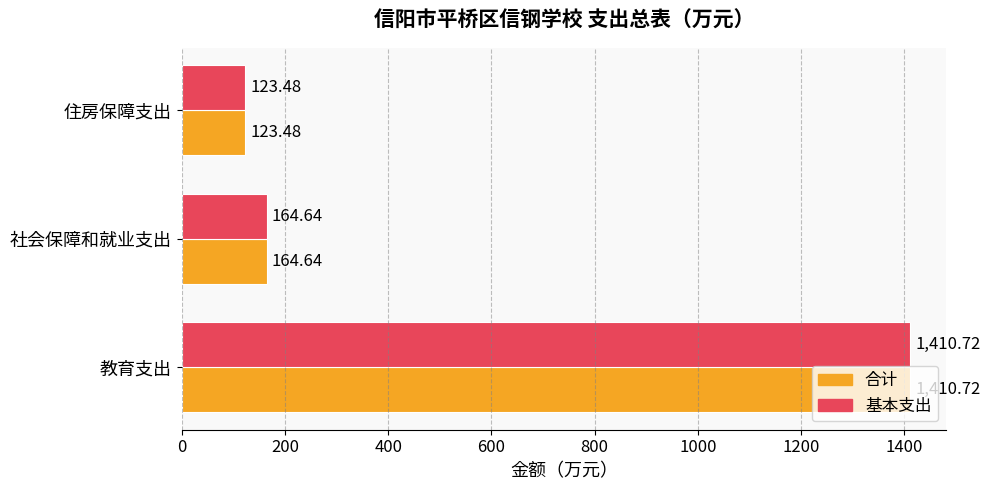

What is the difference between the 合计 values at 住房保障支出 and 教育支出?

1287.2